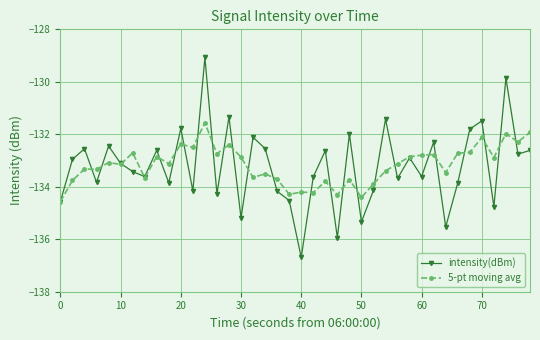

What is the value of the intensity(dBm) point at the 39th from the left?

-132.8